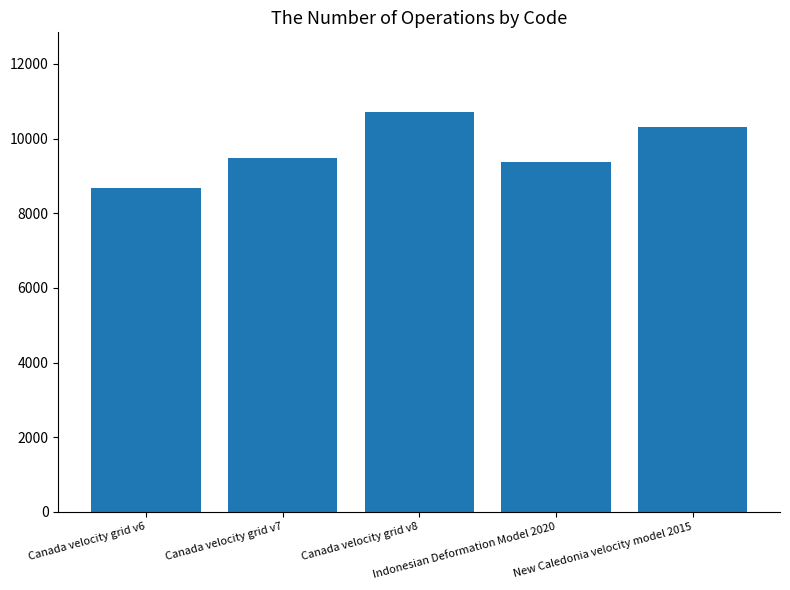

What position from the left is Canada velocity grid v7?

2